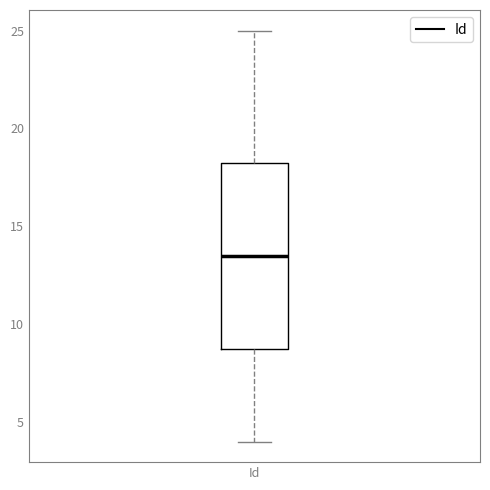

Read this box plot against the y-axis: the position of the median line, the range covered by the box, and the ends of both whiskers. The values are not printed on the chart, so give them approximately, as read against the axis.

median 13.5, box 9.0 to 18.5, whiskers 4.0 to 25.0